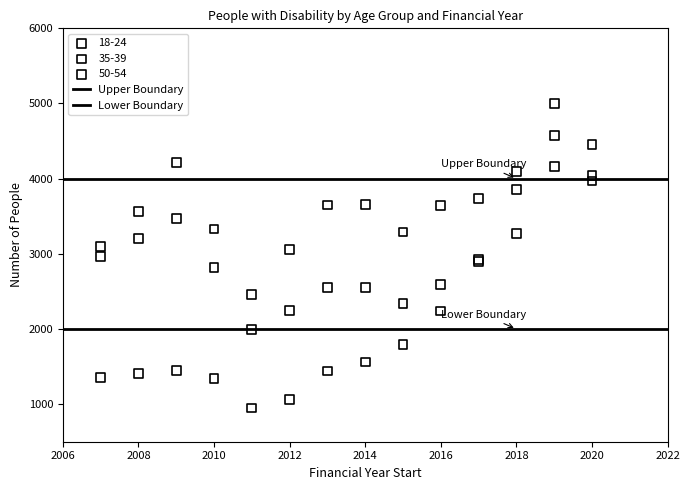

Which series contains the highest Y value?

50-54